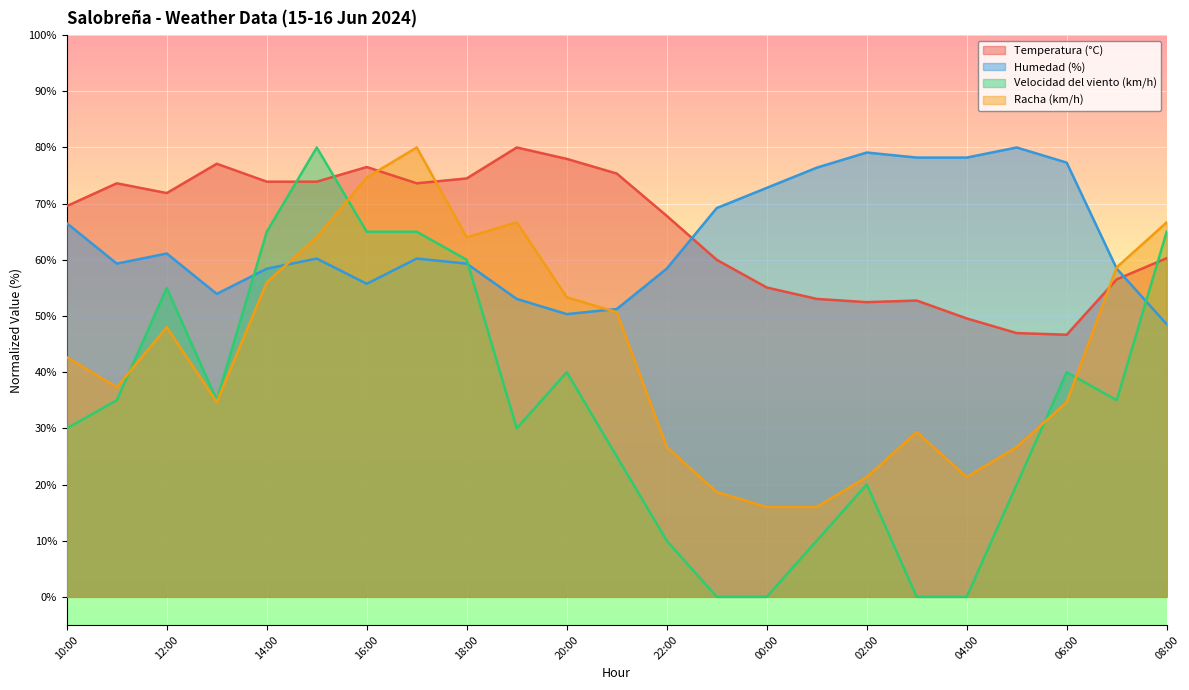

Which label corresponds to the smallest value in the chart?

23:00